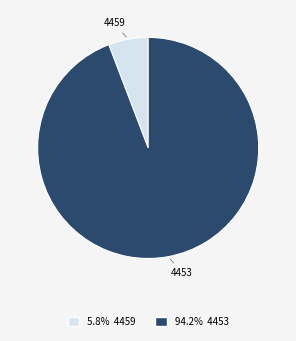

What is the largest slice in the pie chart?

4453